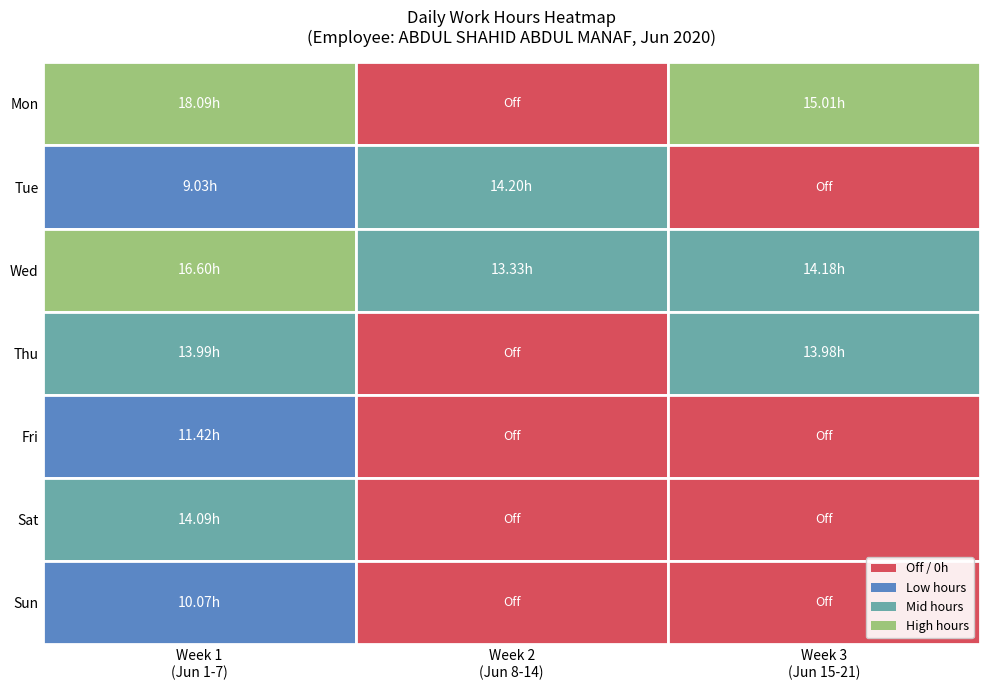

Is the value of Mon at 0 greater than the value of Tue at 1?

Yes